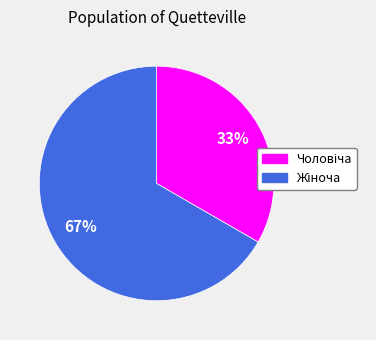

To the nearest percent, what is the average slice percentage?

50%